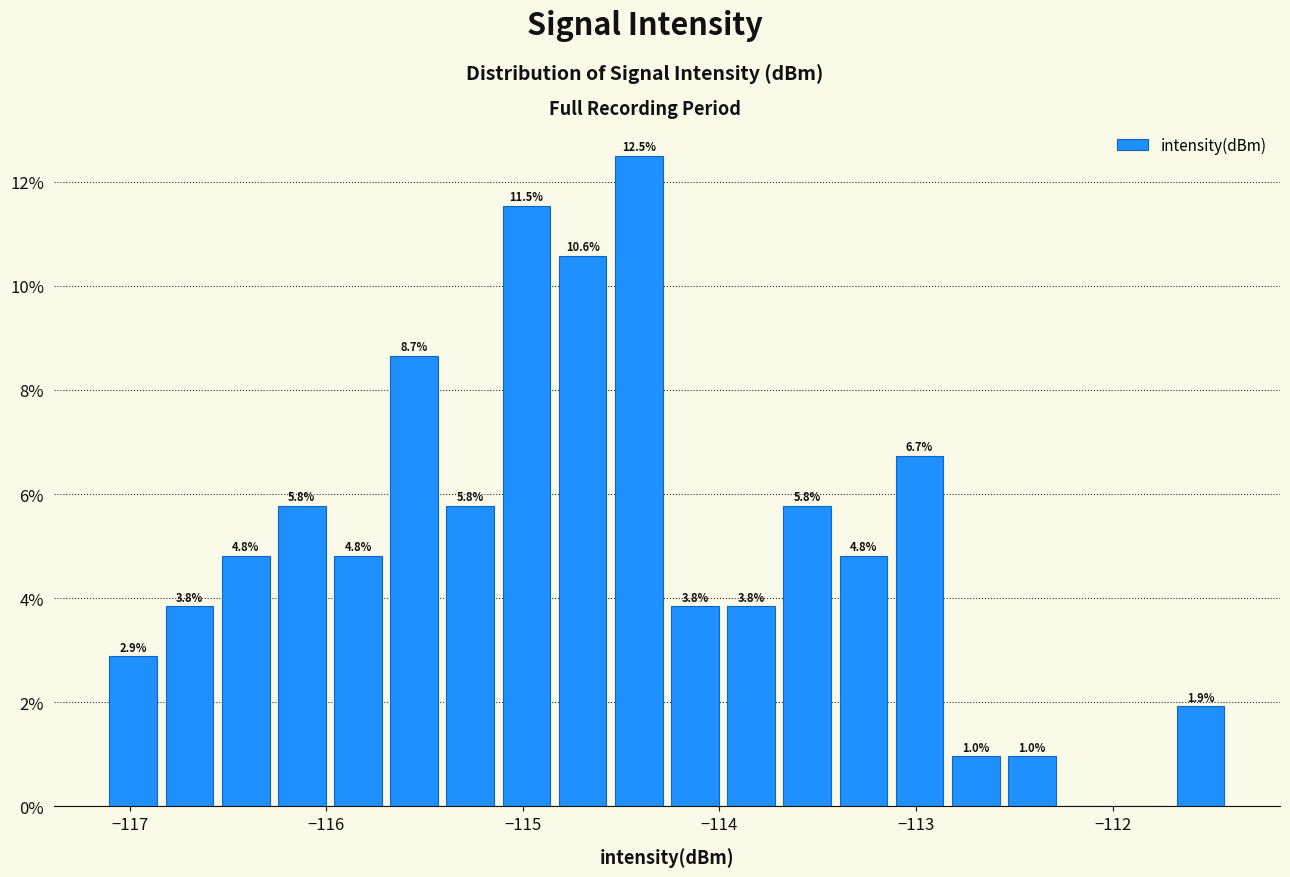

Around what value on the x-axis is the tallest bar? Give the approximate position of its centre, as read against the axis.

-114.4